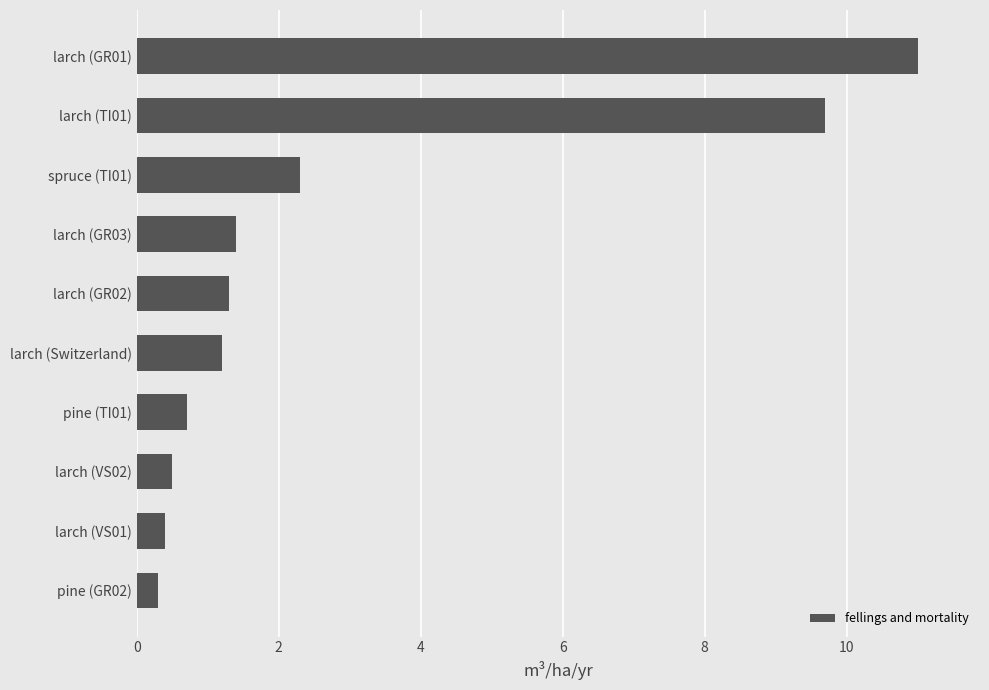

What is the average value?

2.9